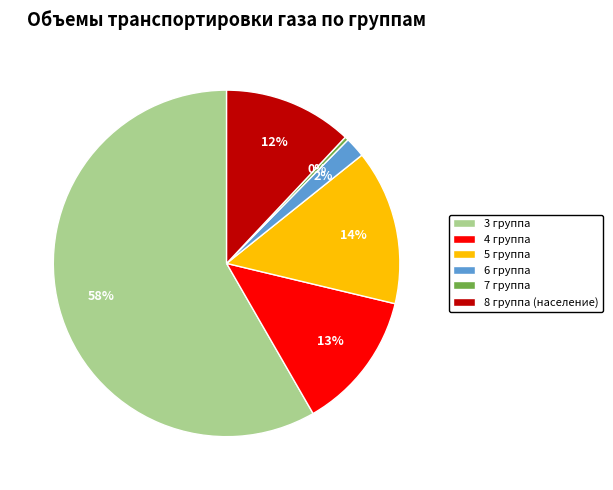

Which has a higher value, 5 группа or 8 группа (население)?

5 группа